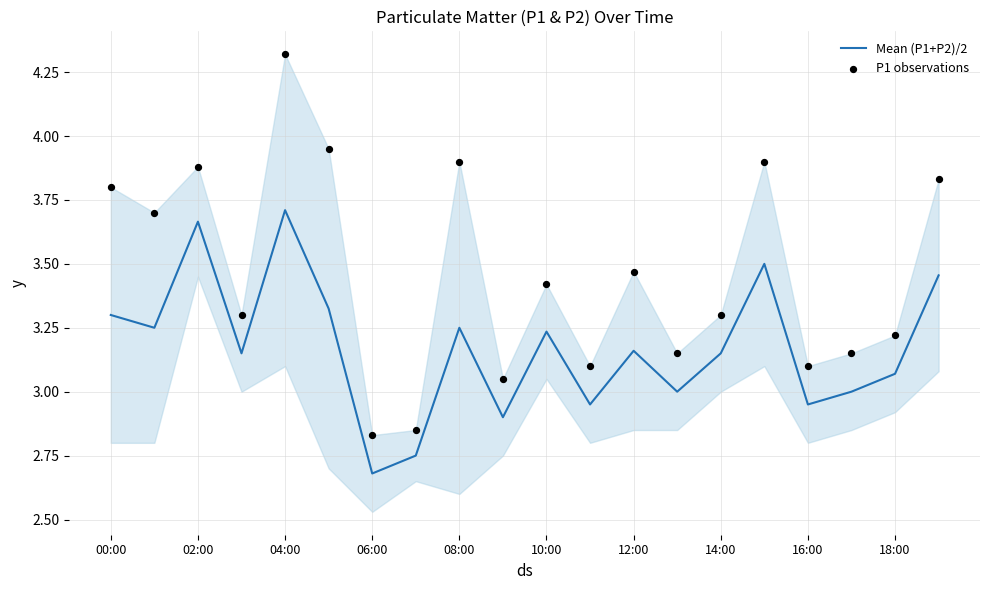

Which series has the largest total across all categories?

P1 observations